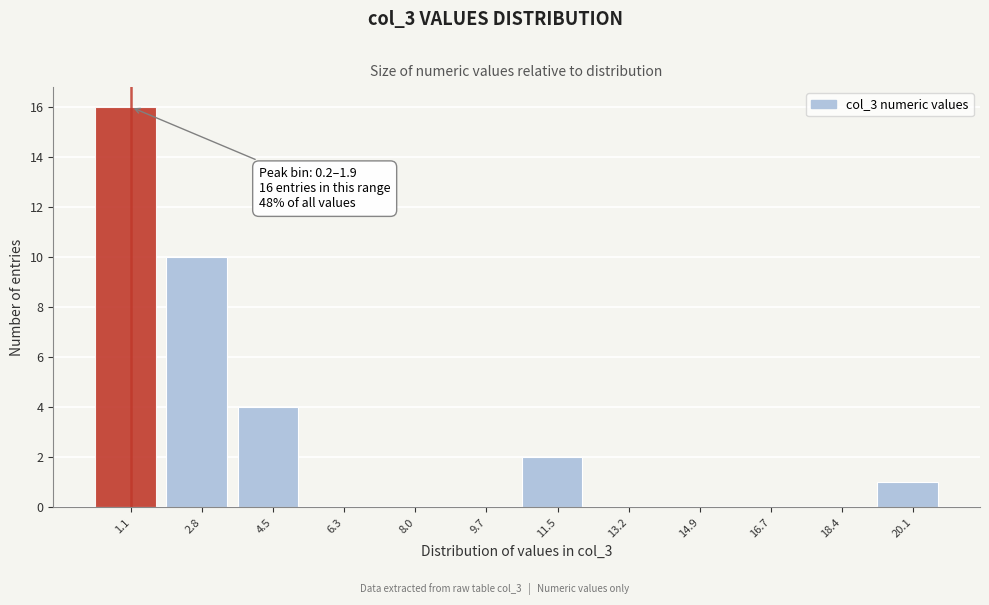

Over which range of the x-axis is the bar tallest?

0.2 to 2.0